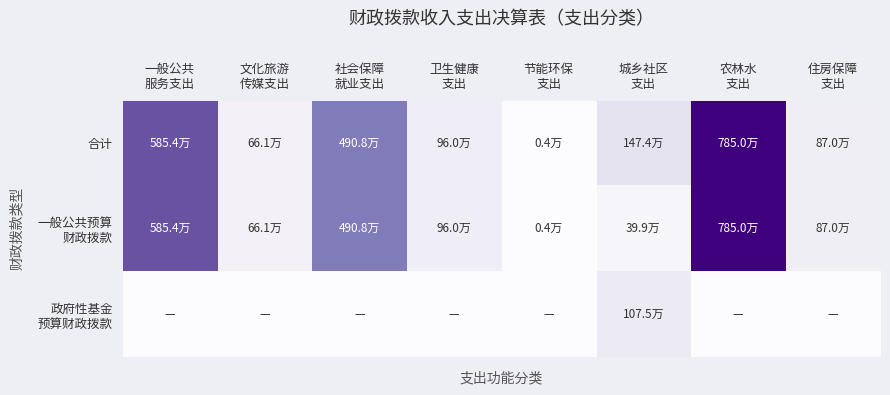

Which series has the largest range (max minus min)?

合计